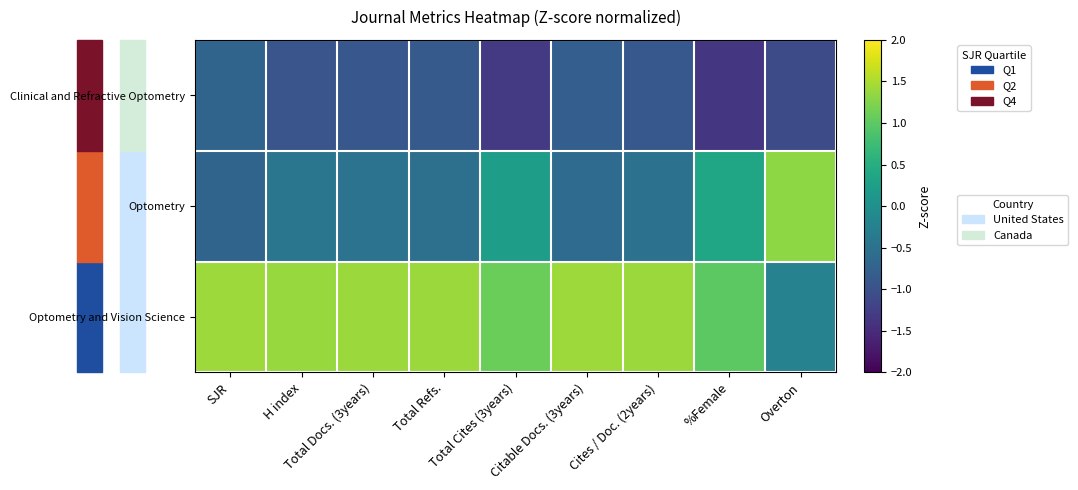

At which category is the sum across all series the highest?

Cites / Doc. (2years)